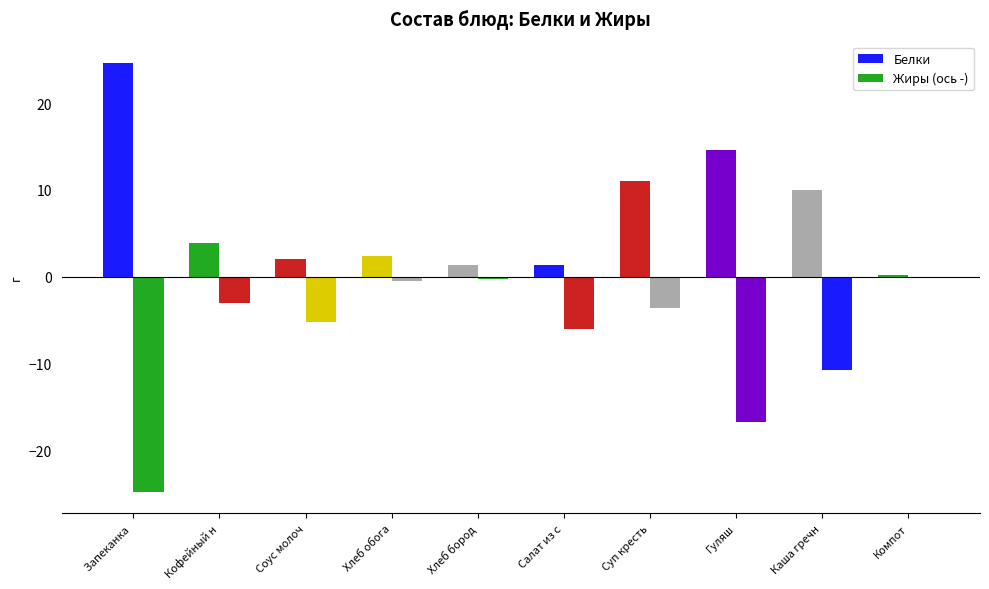

At which label does Белки reach its minimum?

Компот